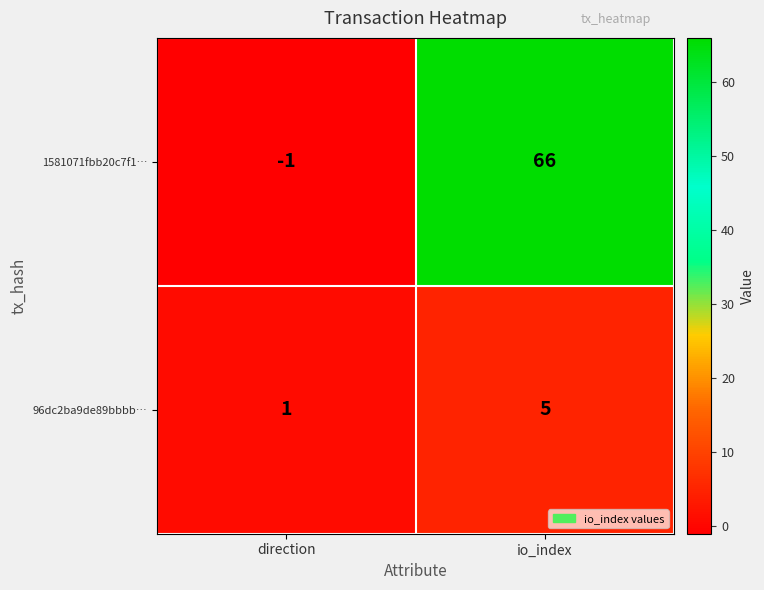

Rank the series by their average value, from highest to lowest.

1581071fbb20c7f1…, 96dc2ba9de89bbbb…